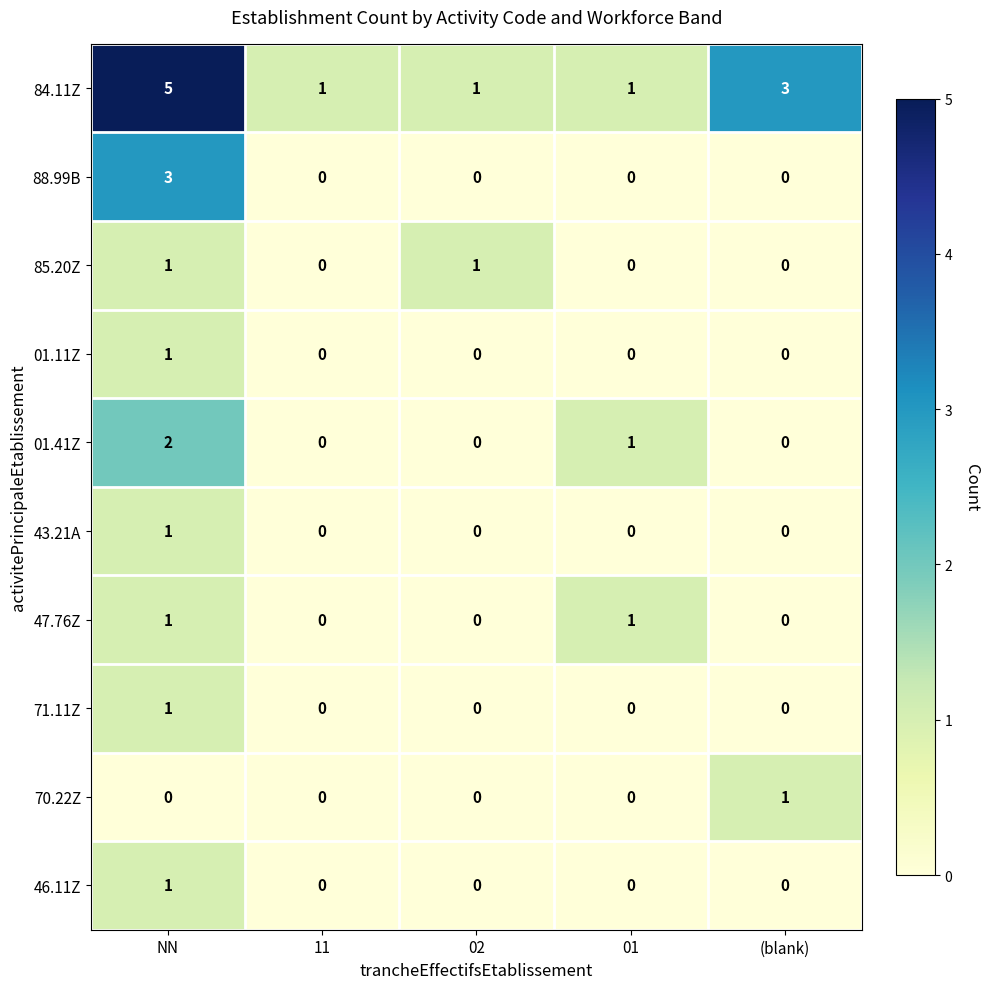

At which category is the sum across all series the highest?

NN